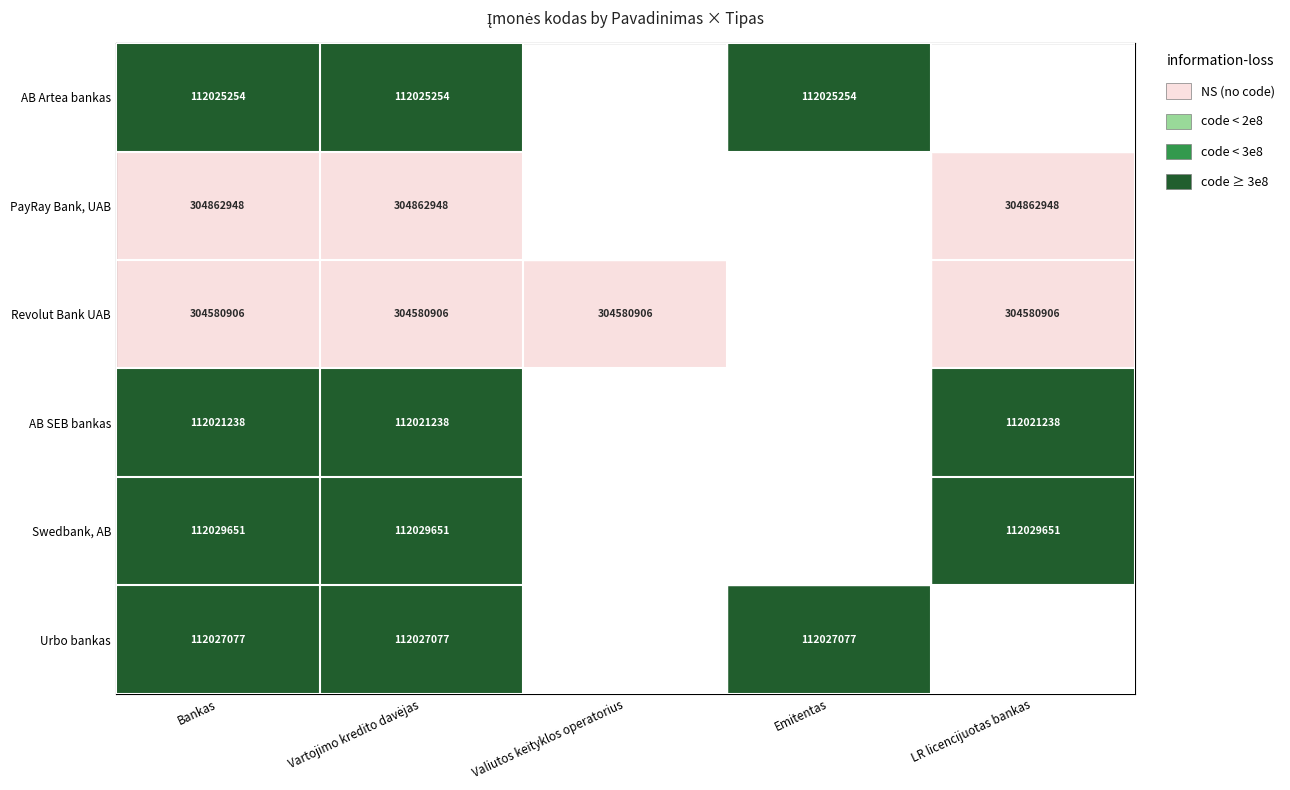

Rank the series at Bankas from lowest to highest value.

AB SEB bankas, AB Artea bankas, Urbo bankas, Swedbank, AB, Revolut Bank UAB, PayRay Bank, UAB